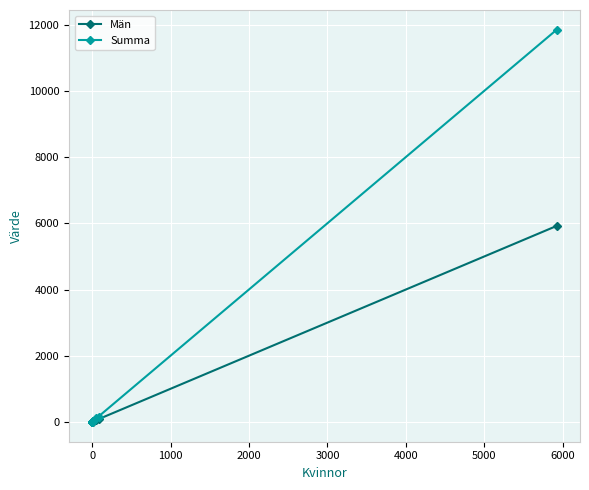

What are all the series names shown in the legend?

Män, Summa